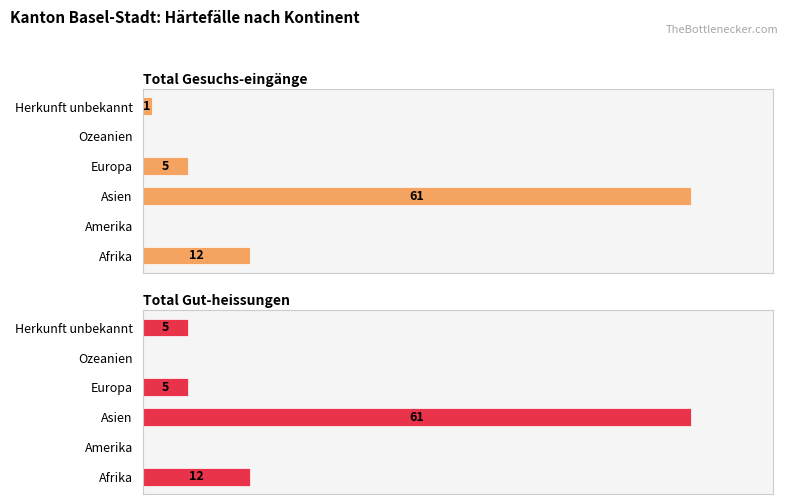

The Total Gut-heissungen series shows -39 at Amerika. True or false?

False